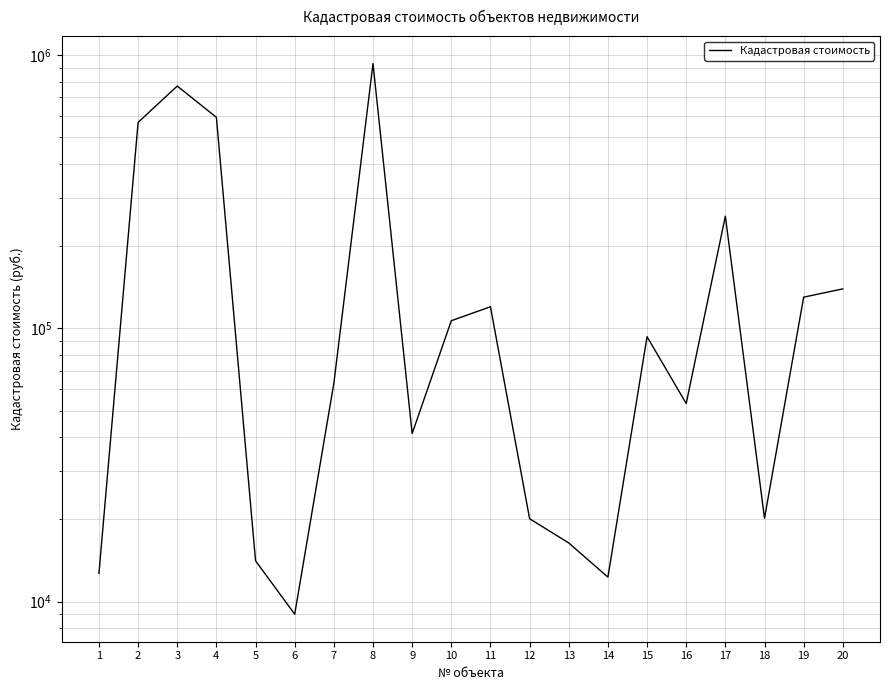

At which category does the data reach its first local peak?

3